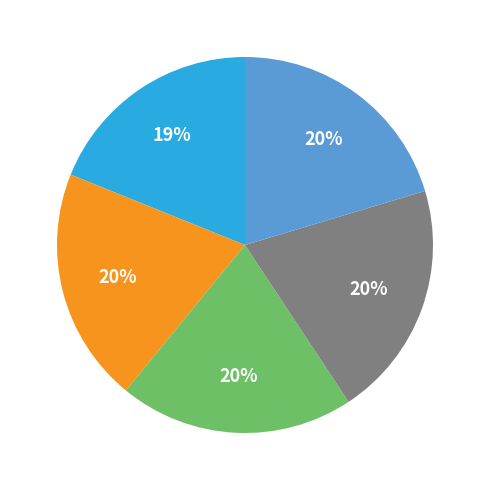

Is there a majority slice in this chart?

No